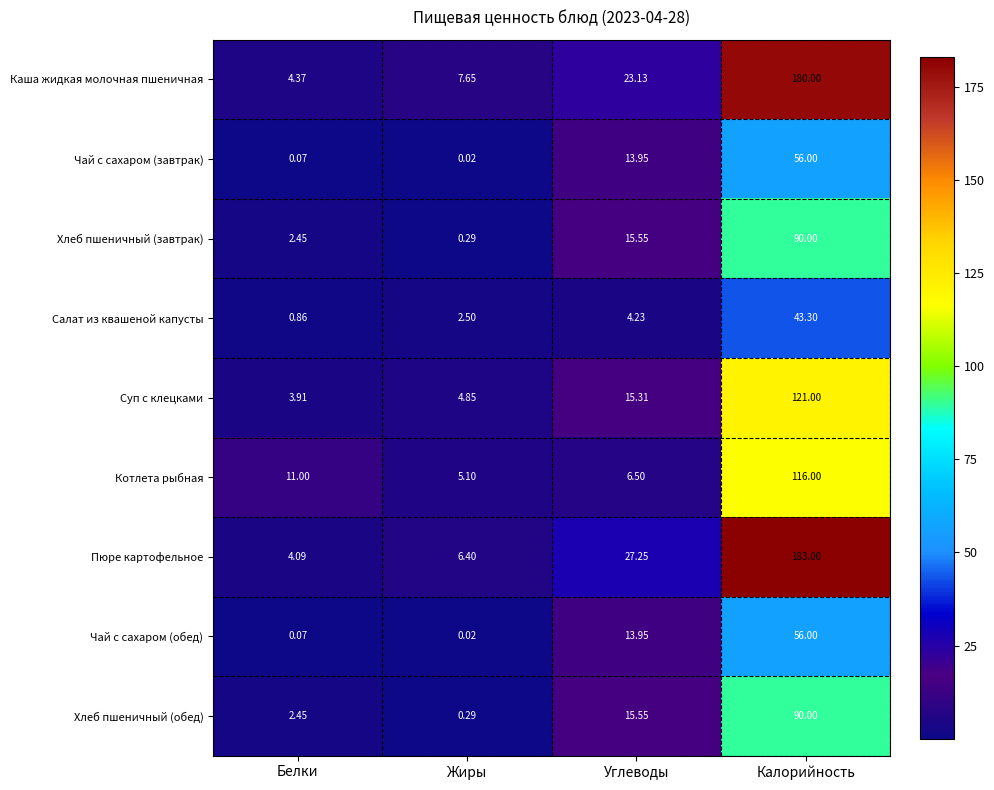

How many values in the Суп с клецками series are below 15?

2